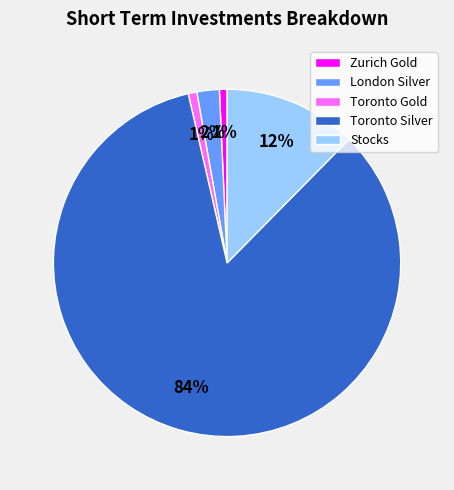

Which category accounts for the majority?

Toronto Silver